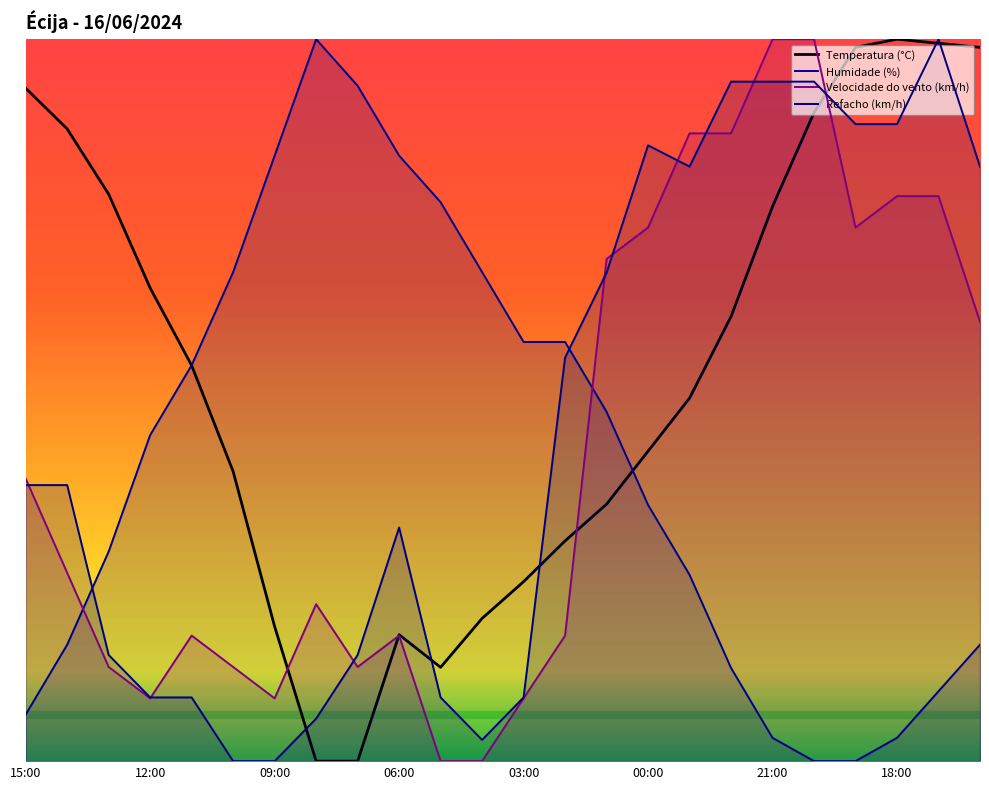

At how many categories does at least one series exceed 24?

24